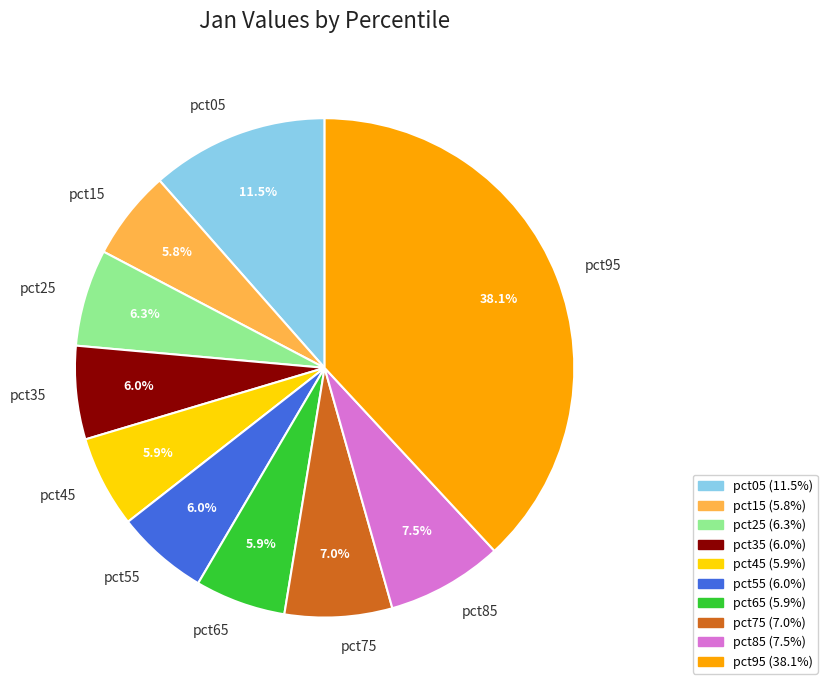

Does any single category account for the majority?

No